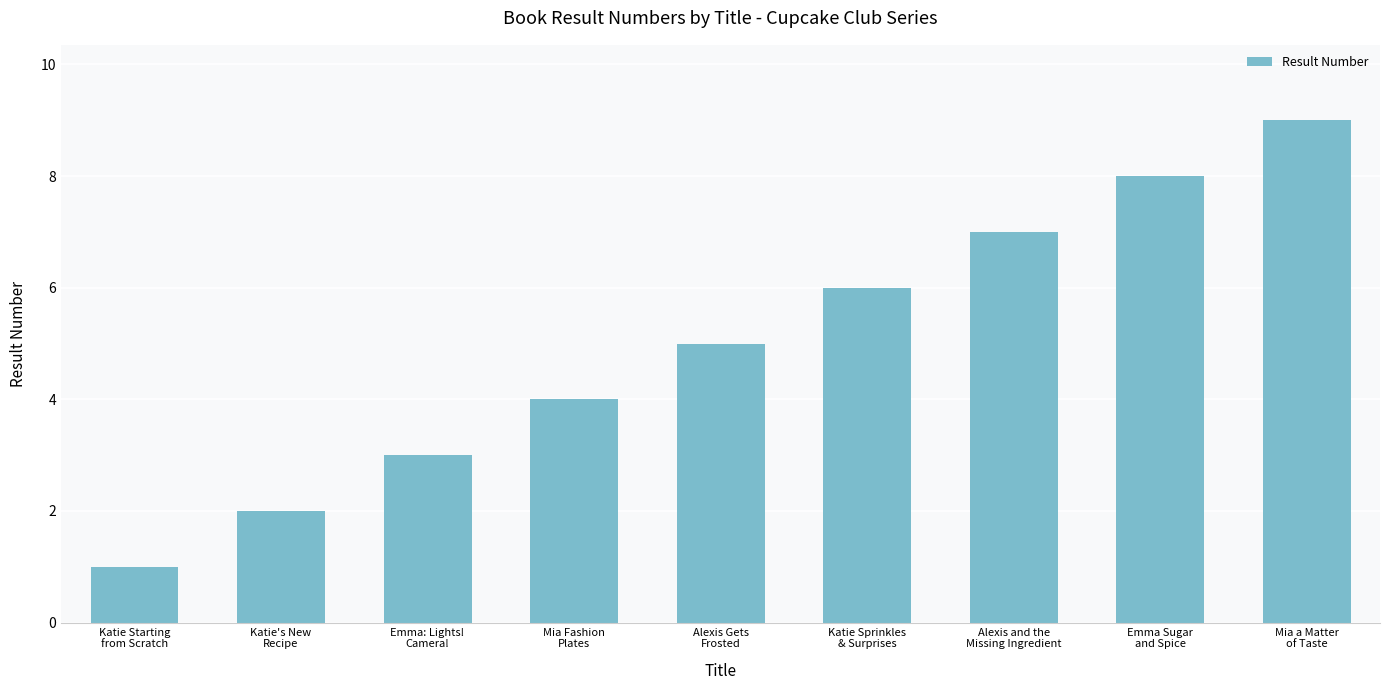

Between Katie's New
Recipe and Katie Sprinkles
& Surprises, which is larger?

Katie Sprinkles
& Surprises